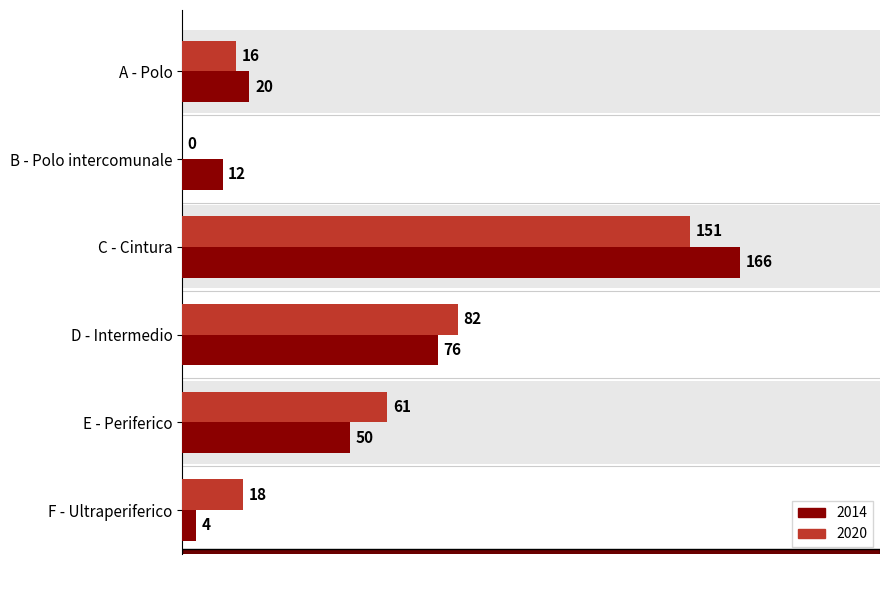

What is the average value of the 2020 series?

55